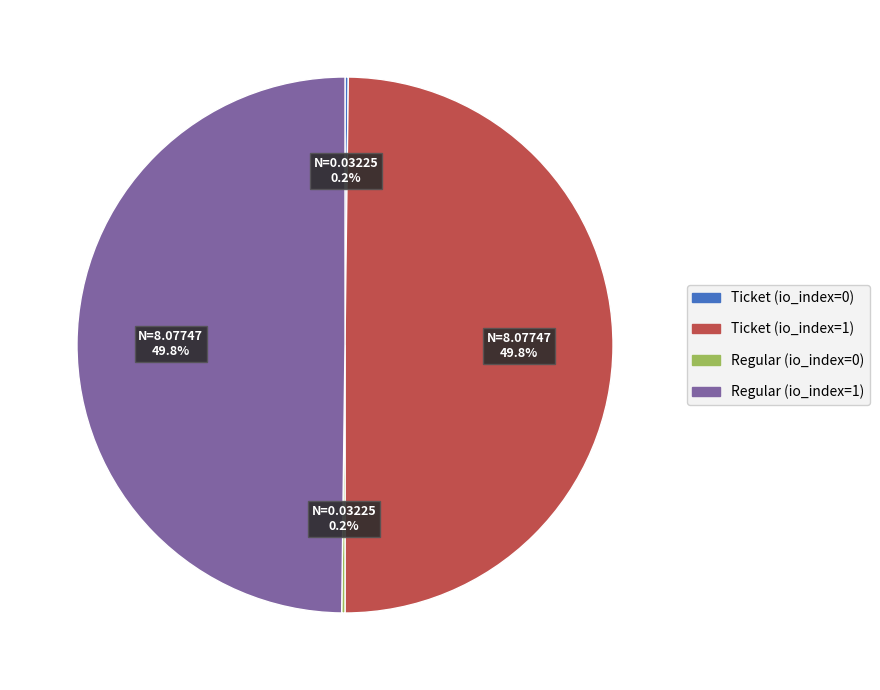

How much of the chart is everything except Regular (io_index=1)?

50.0%